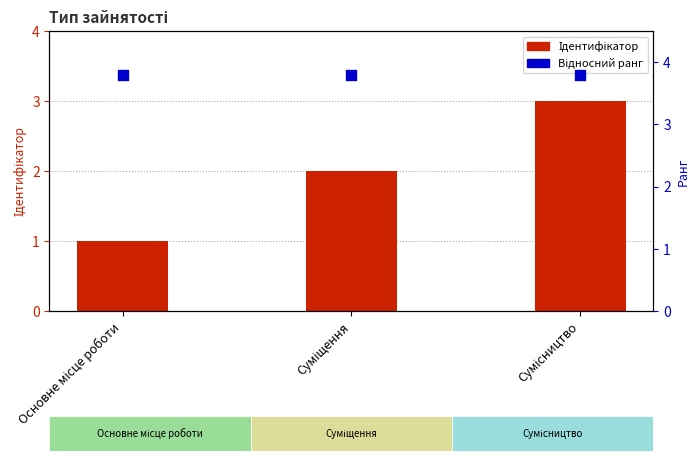

What are all the series names shown in the legend?

Ідентифікатор, Відносний ранг